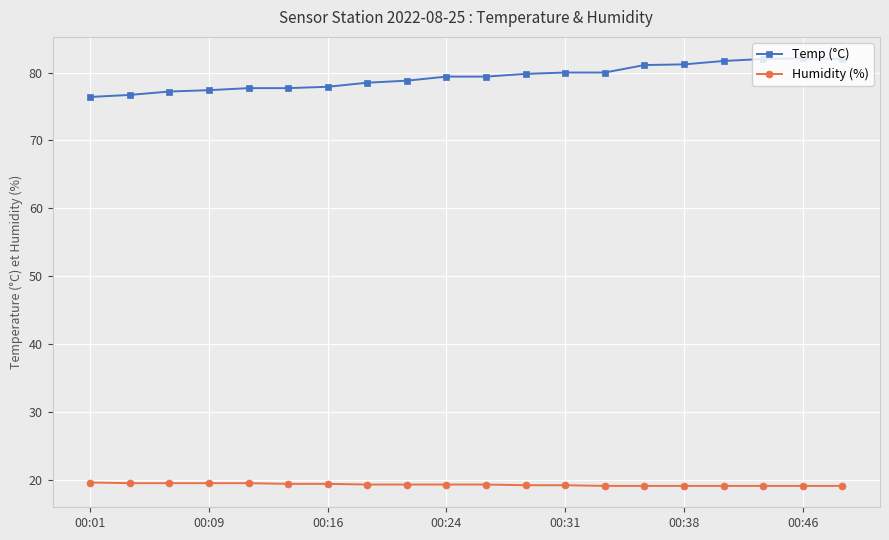

Rank the series by their maximum value, from highest to lowest.

Temp (°C), Humidity (%)